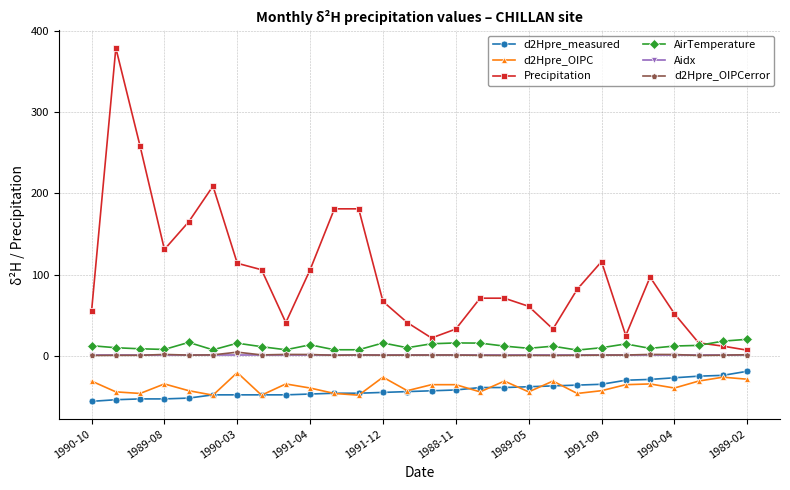

What is the maximum value shown in the chart?

379.0